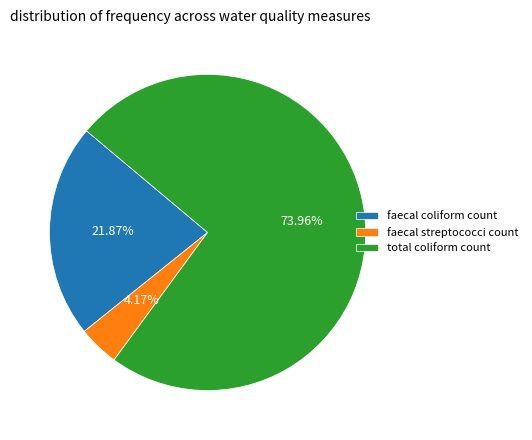

Count the number of slices in the pie.

3